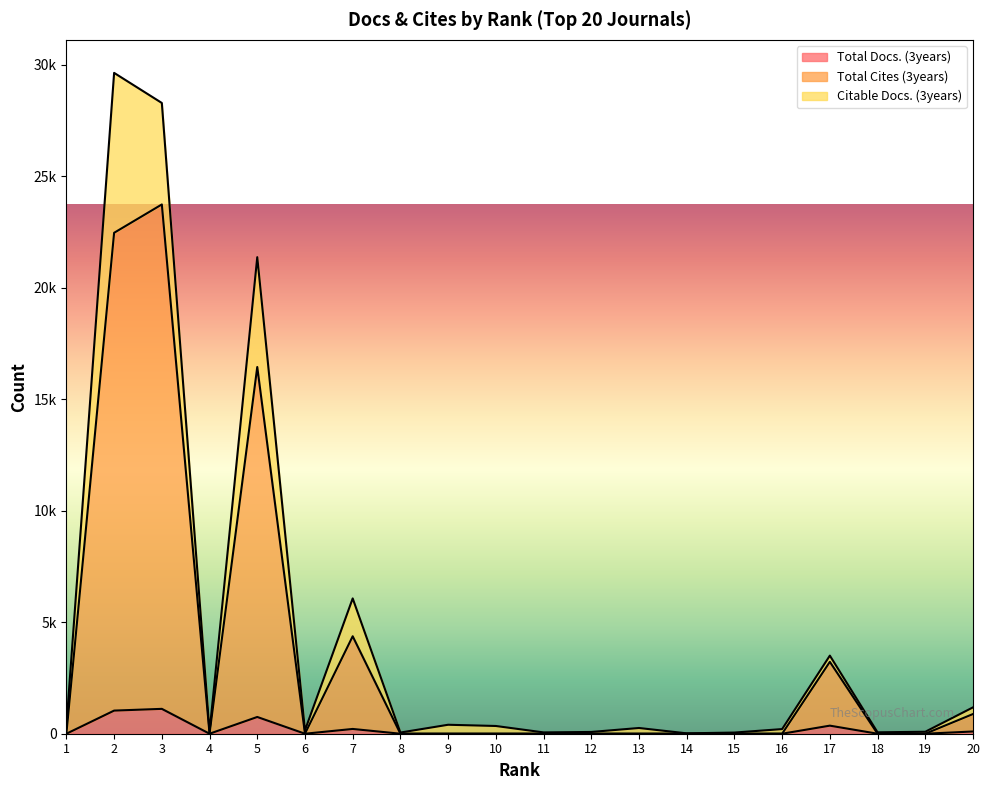

List the labels in order of Total Cites (3years) value, largest first.

3, 2, 5, 7, 17, 20, 1, 4, 6, 8, 9, 10, 11, 12, 13, 14, 15, 16, 18, 19